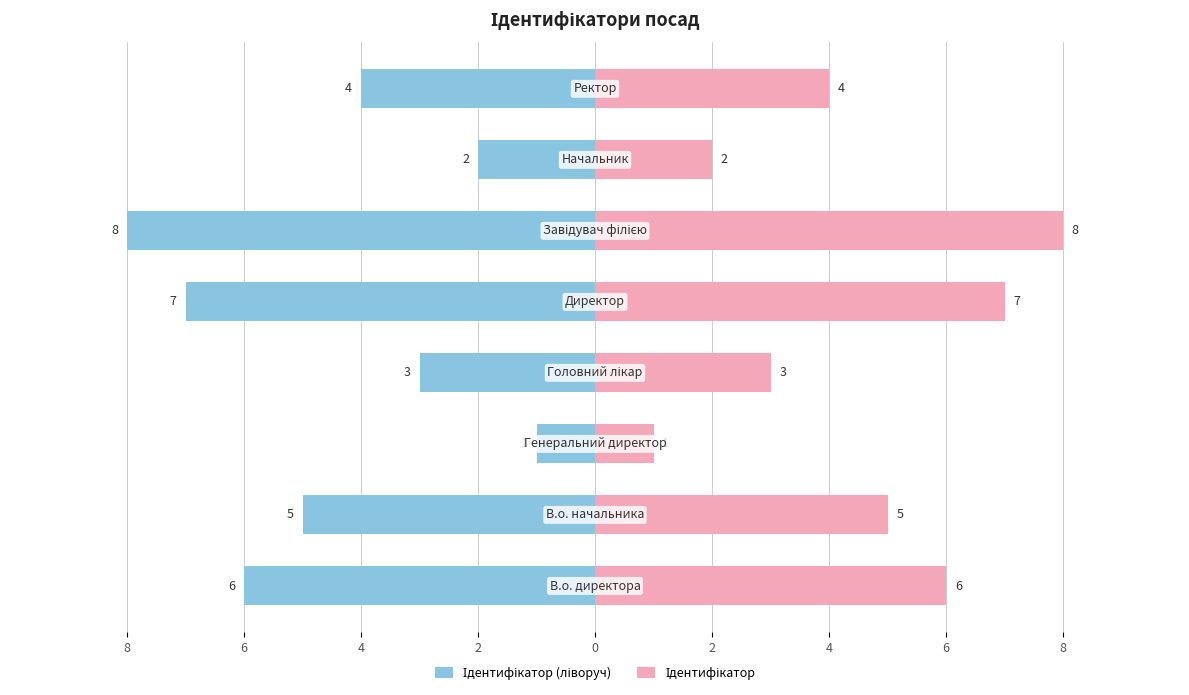

Which series has the widest spread of values?

Ідентифікатор (ліворуч)